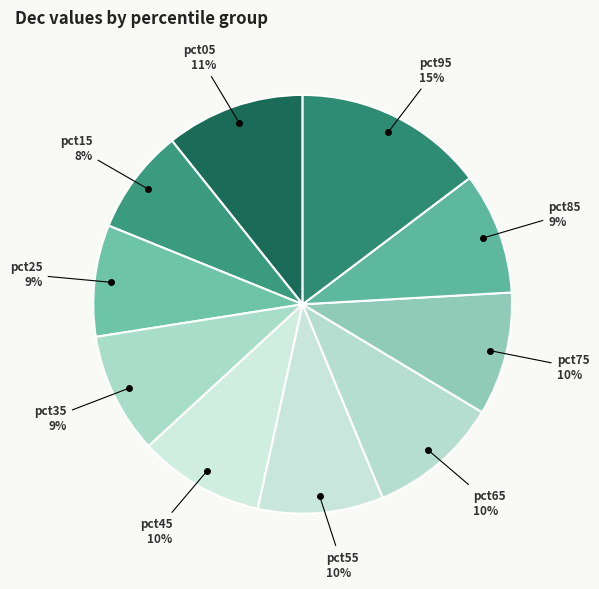

How many slices are in this pie chart?

10